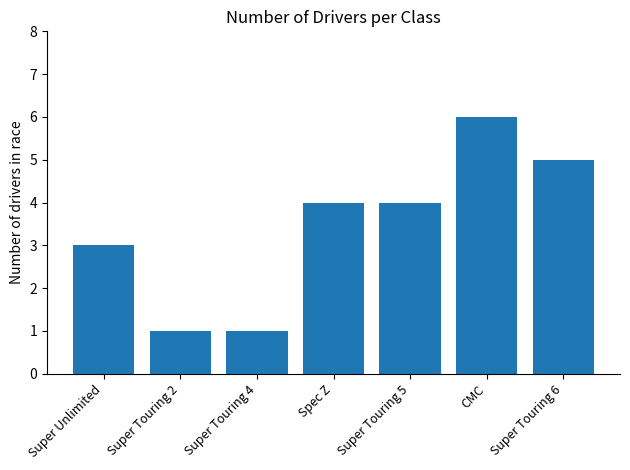

What is the minimum value shown in the chart?

1